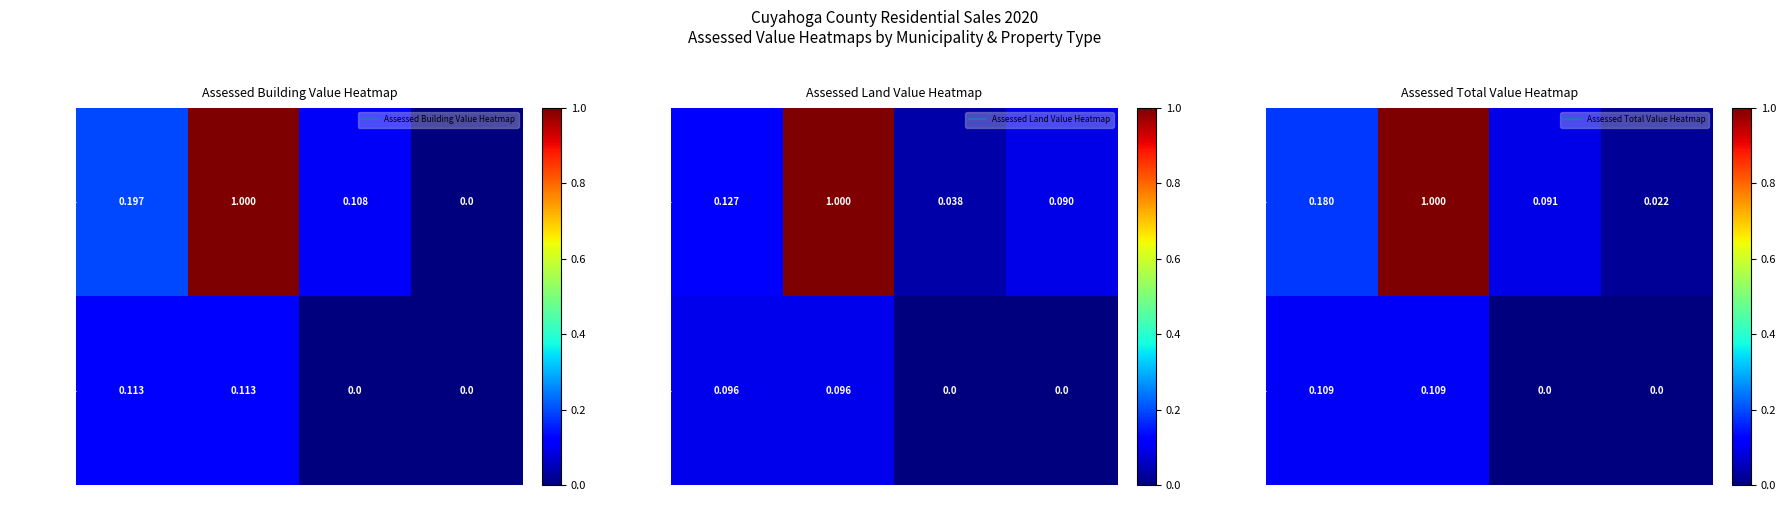

How many distinct data groups are displayed?

2